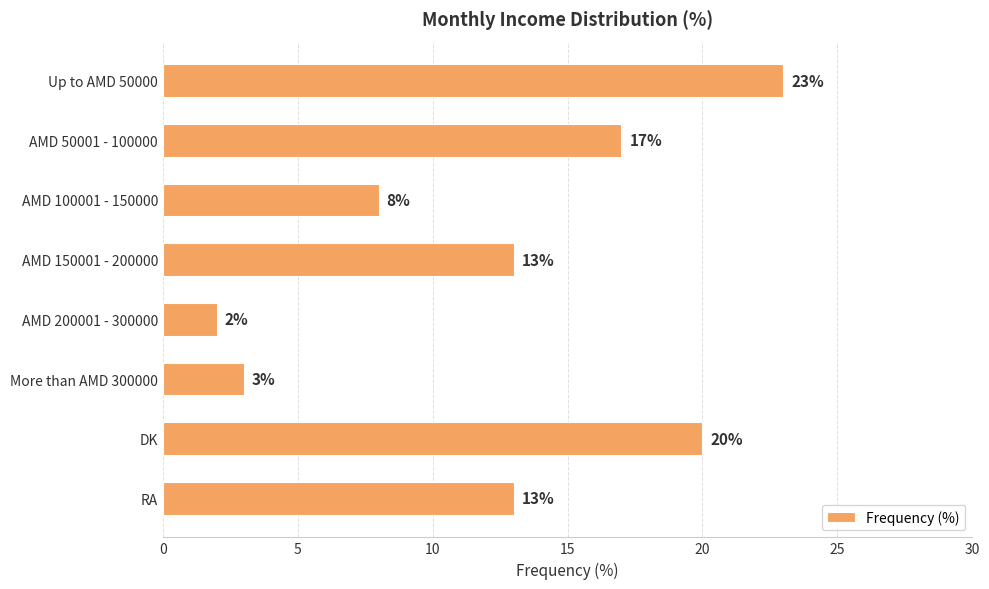

What is the change in value from AMD 200001 - 300000 to RA?

+11